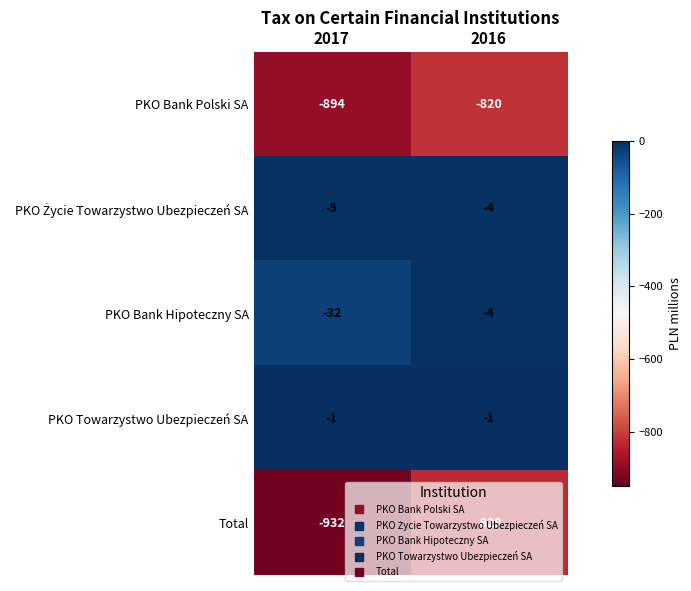

Which category has the lowest value across all series?

2017